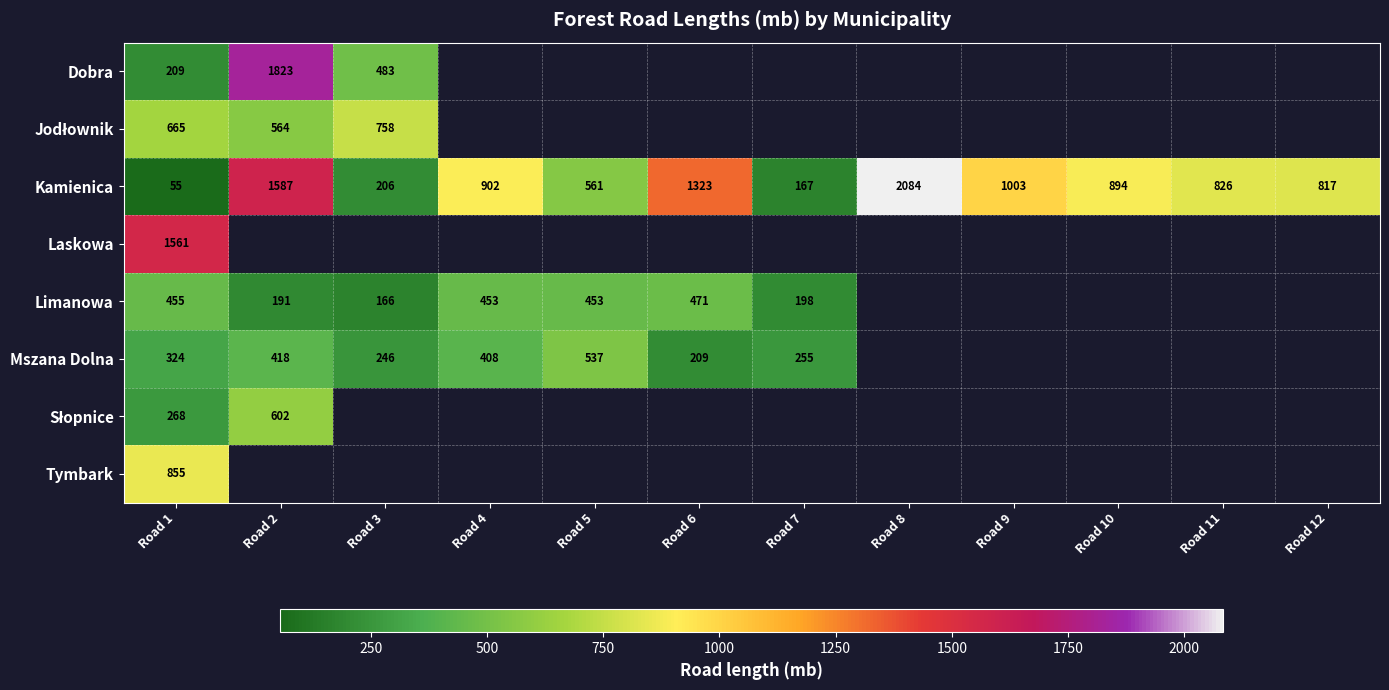

What is the sum of the Mszana Dolna values at Road 1 and Road 3?

570